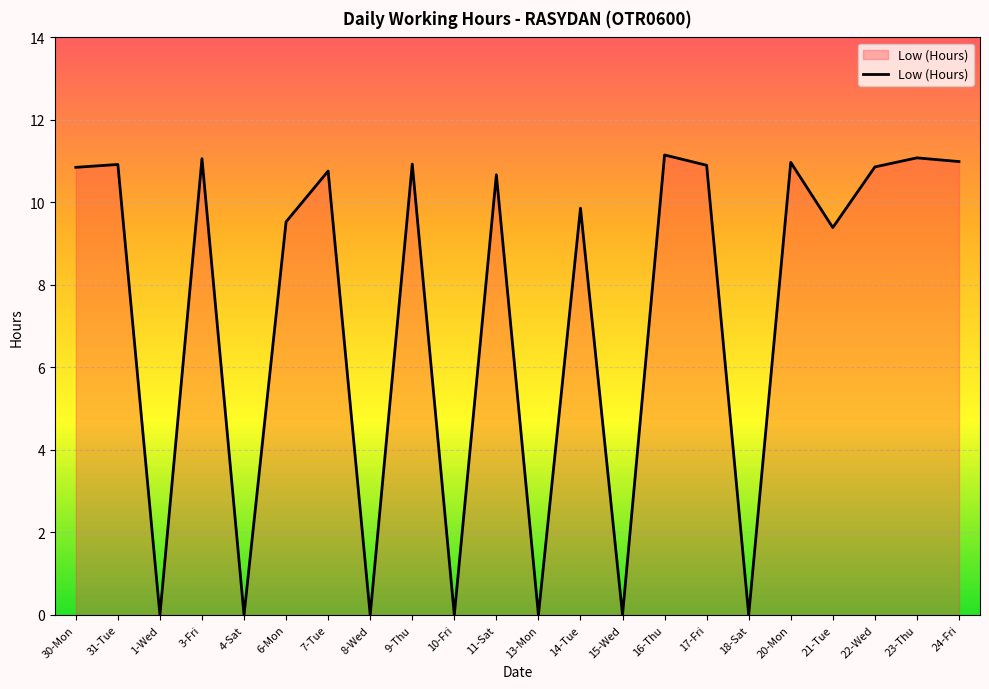

What is the sum of the values at 9-Thu and 3-Fri?

22.0